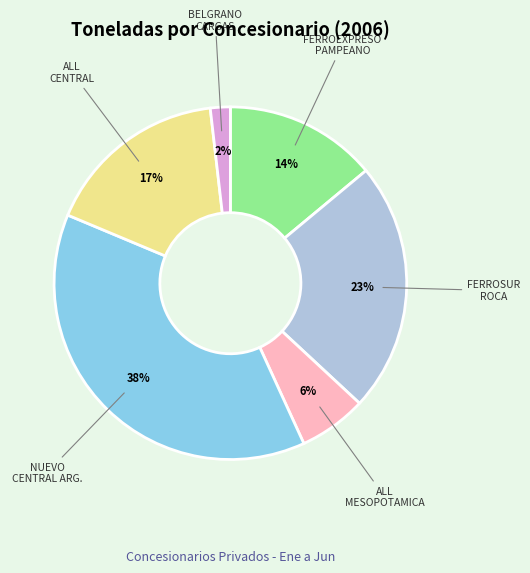

Is there any slice that represents more than half of the pie?

No